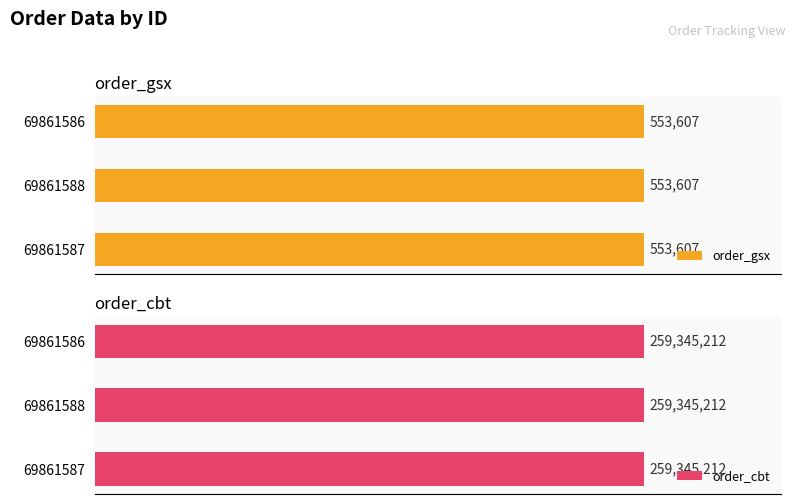

List the labels in order of order_cbt value, smallest first.

69861587, 69861588, 69861586